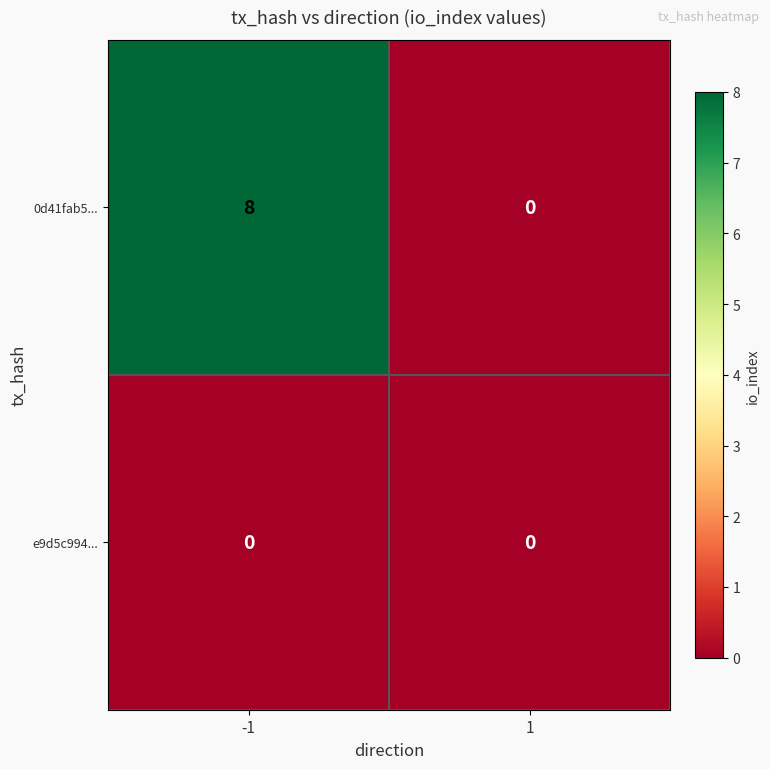

Which series changed the most between -1 and 1?

0d41fab5...